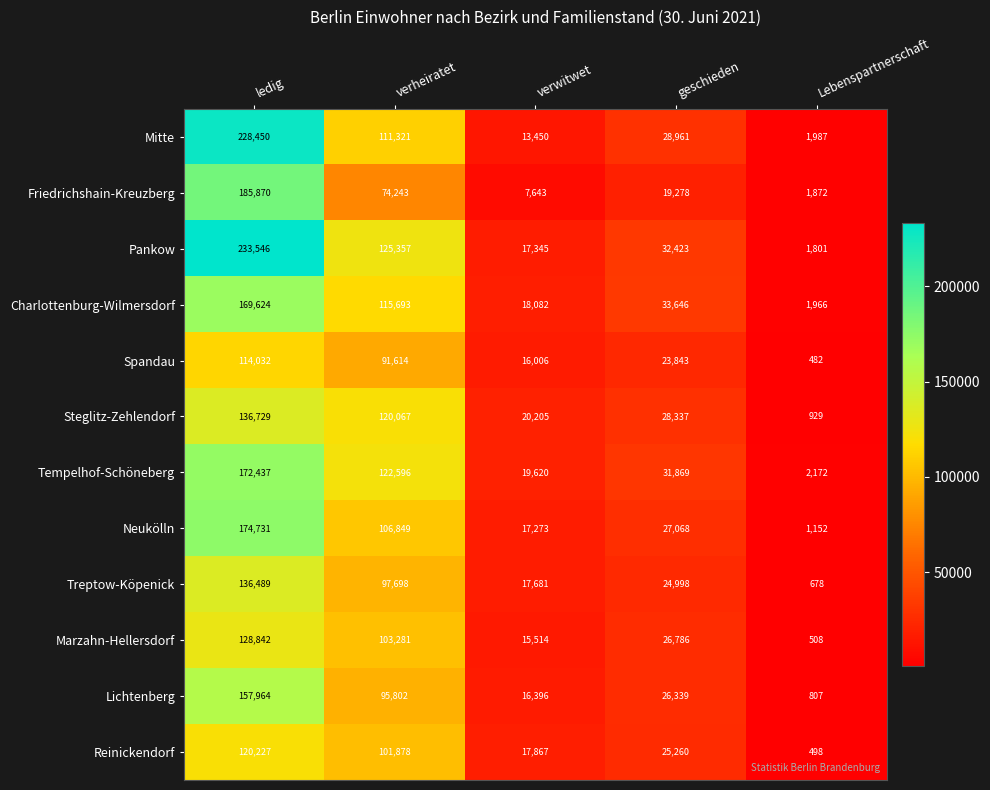

At which category does the chart reach its peak across all series?

ledig